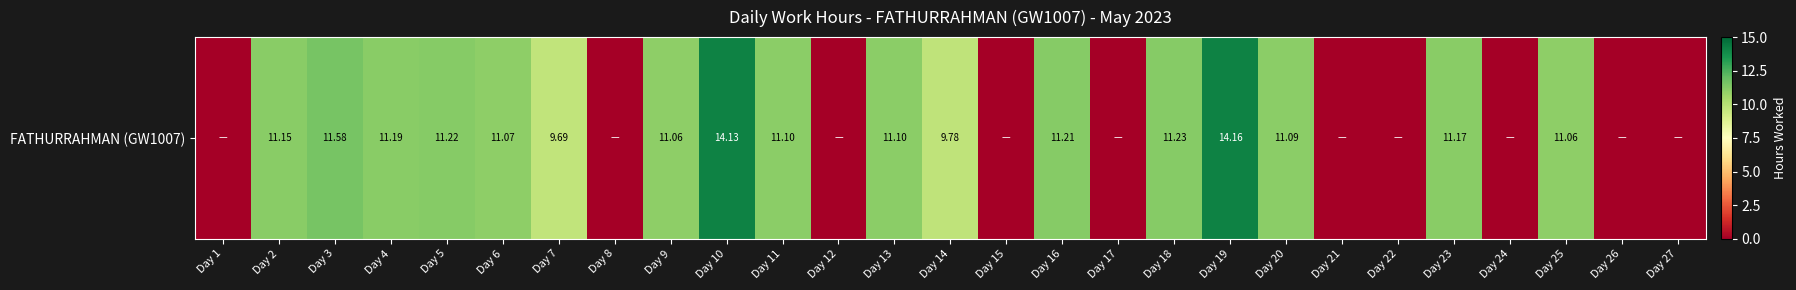

Which category has the lowest value across all series?

Day 1